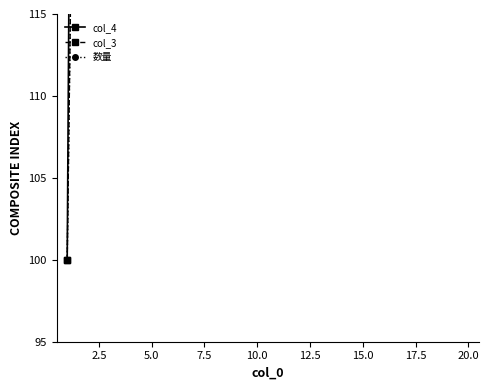

How many data points in col_3 are above 1100?

9